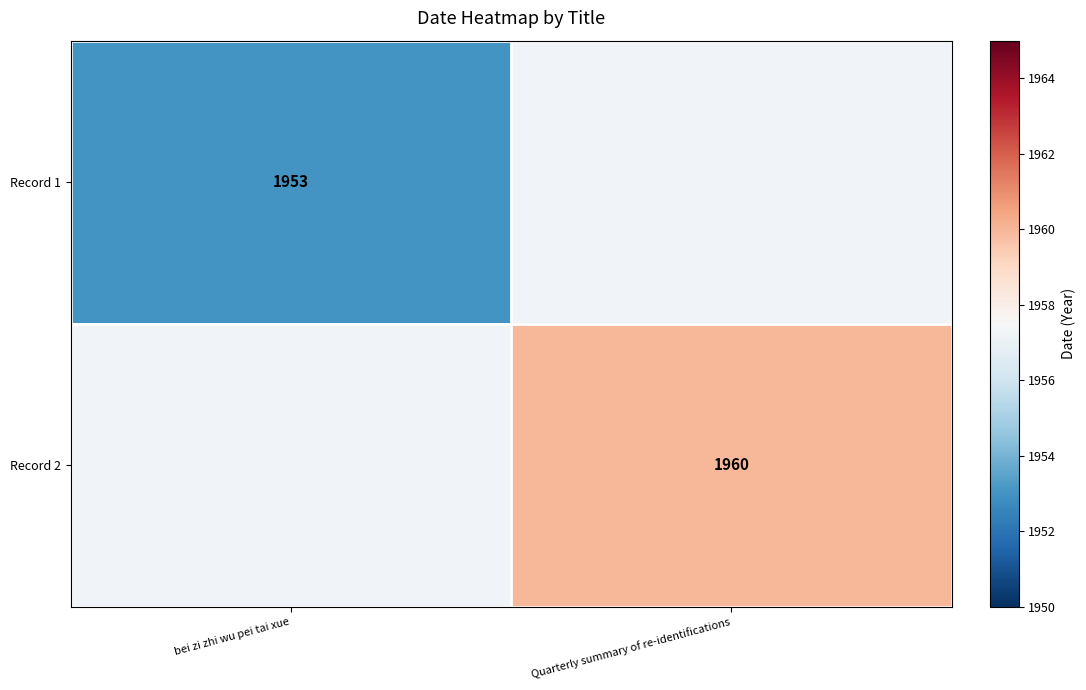

At how many categories does at least one series exceed 1954?

1